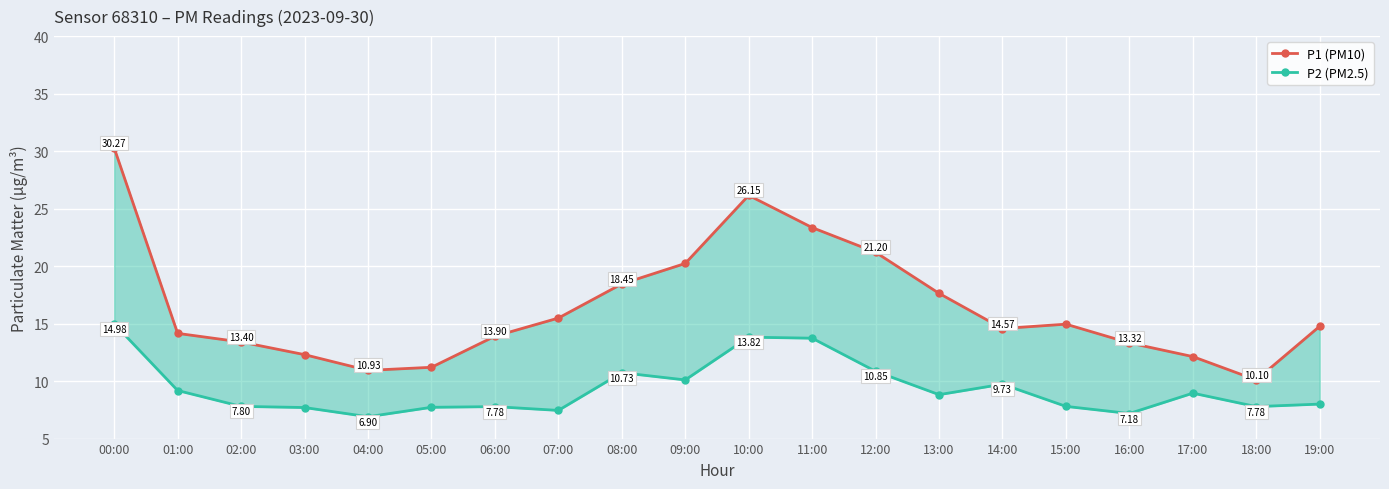

How many lines are shown in the chart?

2